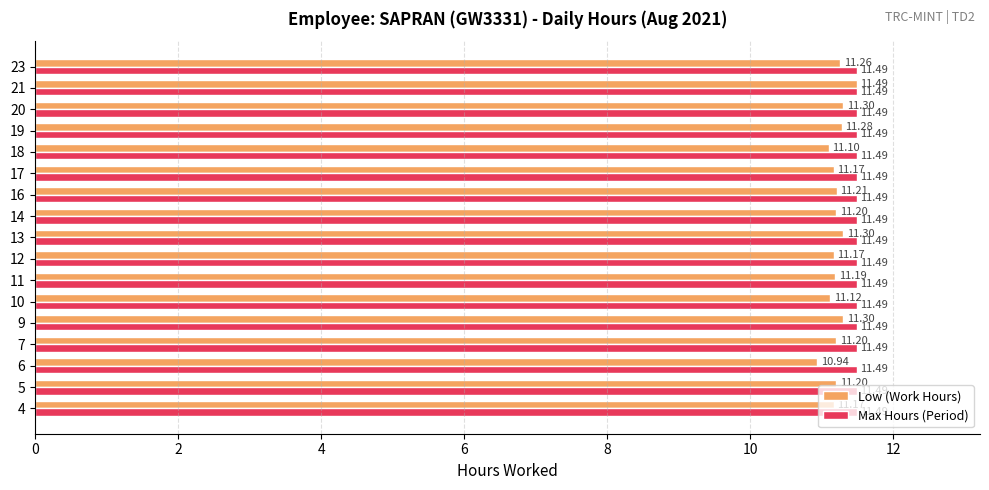

What is the sum of all Max Hours (Period) values?

195.3